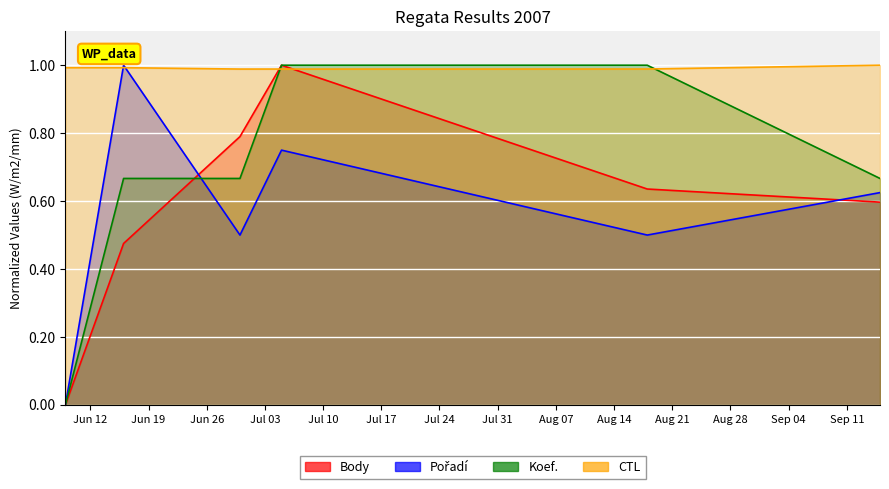

What is the difference between the Body values at 2007-07-05 and 2007-06-16?

0.5